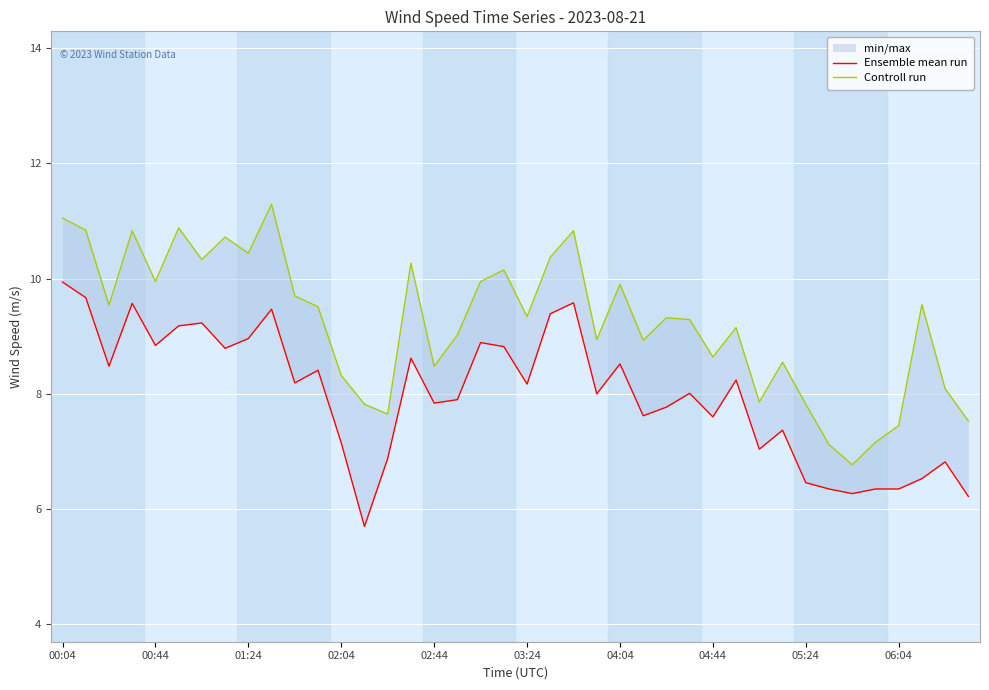

At 27, list the series in order from smallest to largest.

Ensemble mean run, Controll run